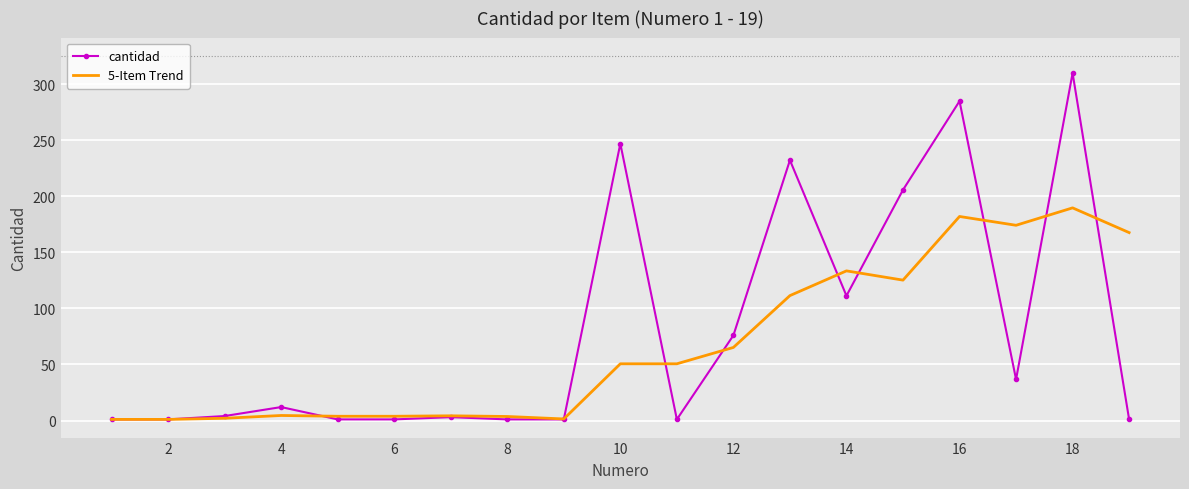

List the series in order of their peak value, lowest first.

5-Item Trend, cantidad